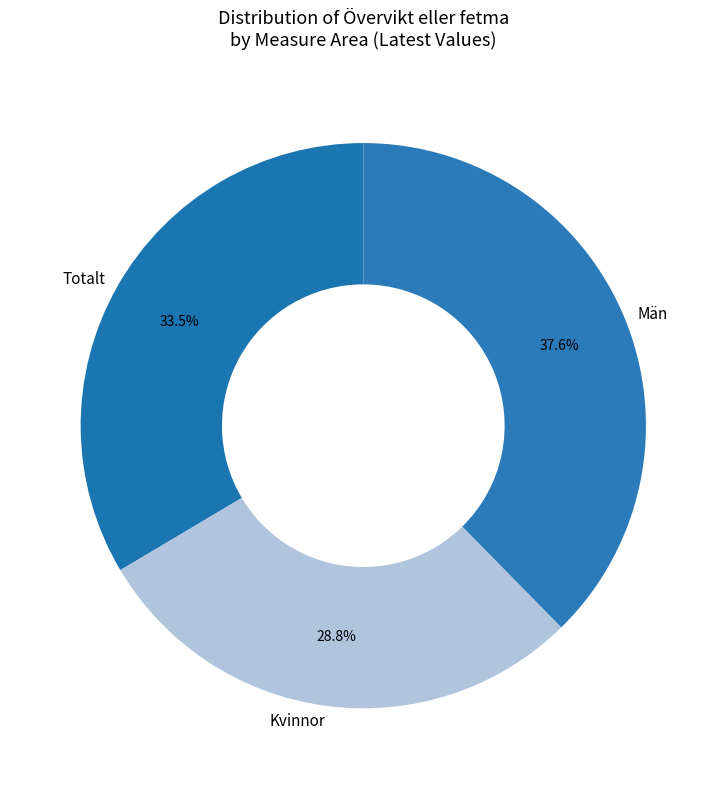

To the nearest percent, what is the difference between the Män and Kvinnor slice percentages?

9%